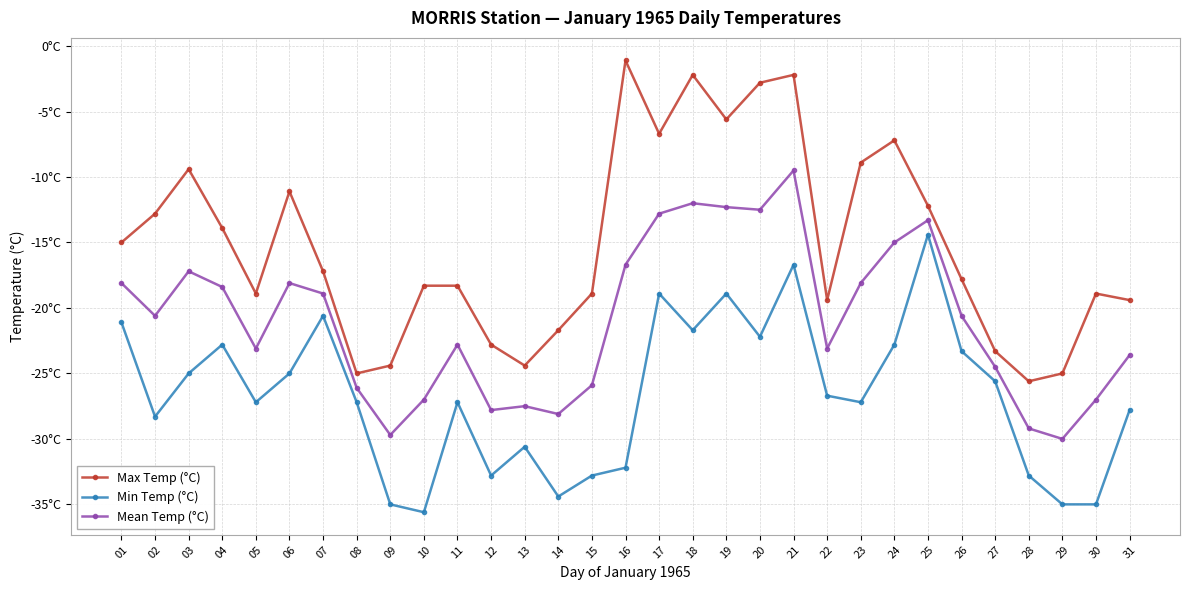

What are all the series names shown in the legend?

Max Temp (°C), Min Temp (°C), Mean Temp (°C)